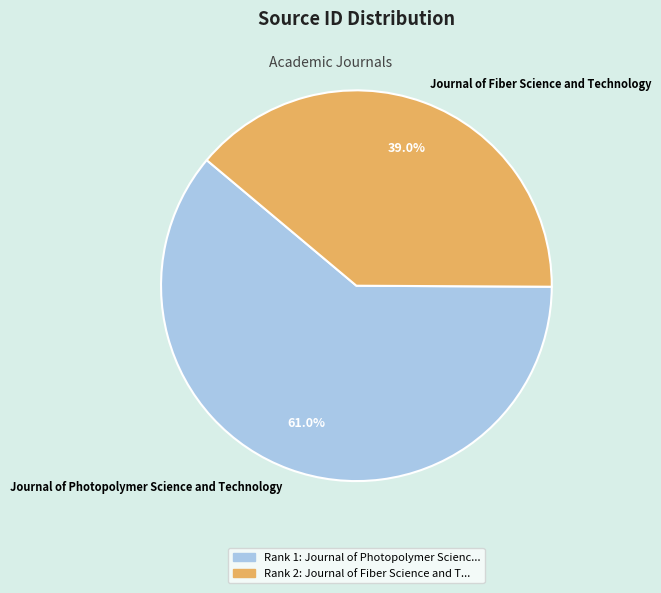

Approximately how many times larger is the value at Journal of Photopolymer Science and Technology compared to Journal of Fiber Science and Technology?

1.6